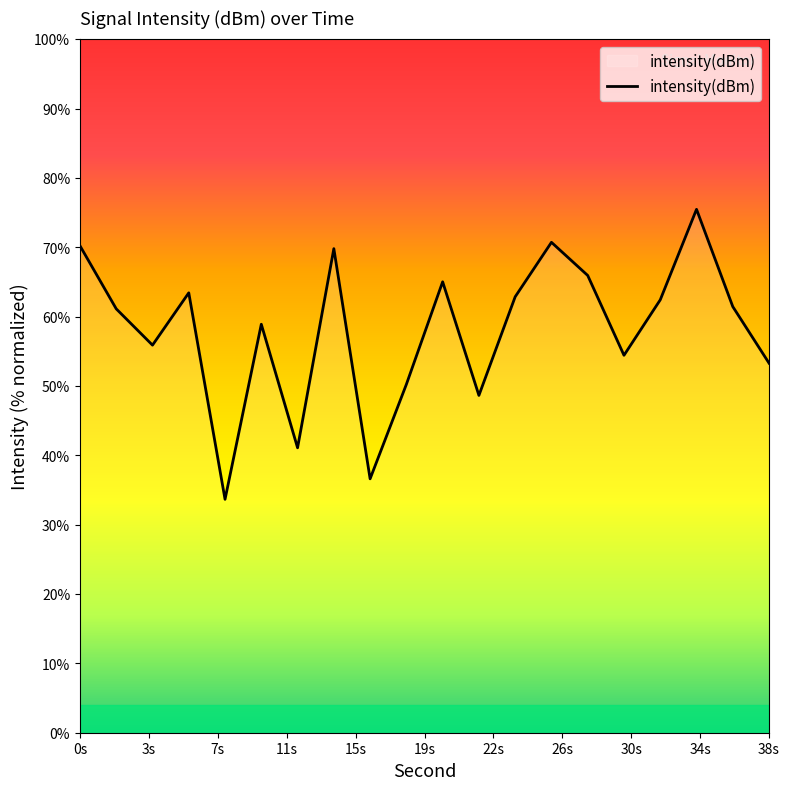

What is the average value?

58.1